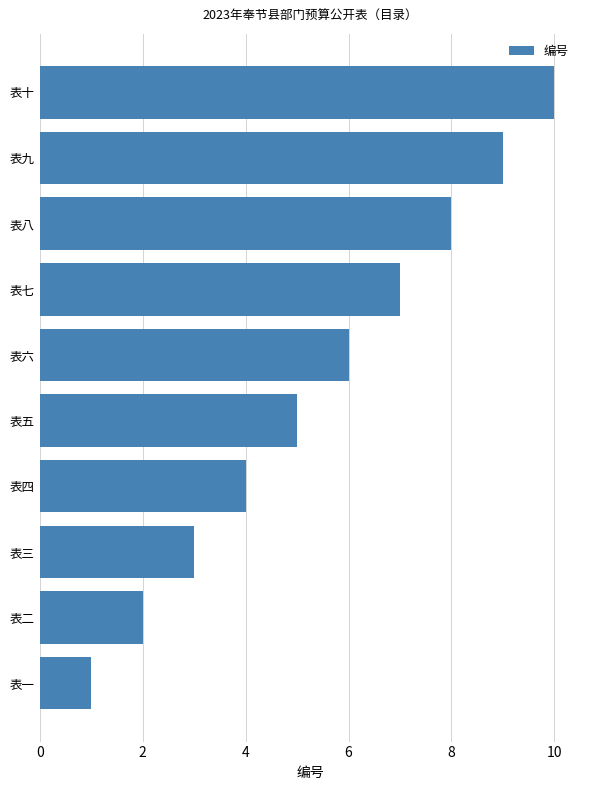

List the labels in order of value, smallest first.

表一, 表二, 表三, 表四, 表五, 表六, 表七, 表八, 表九, 表十